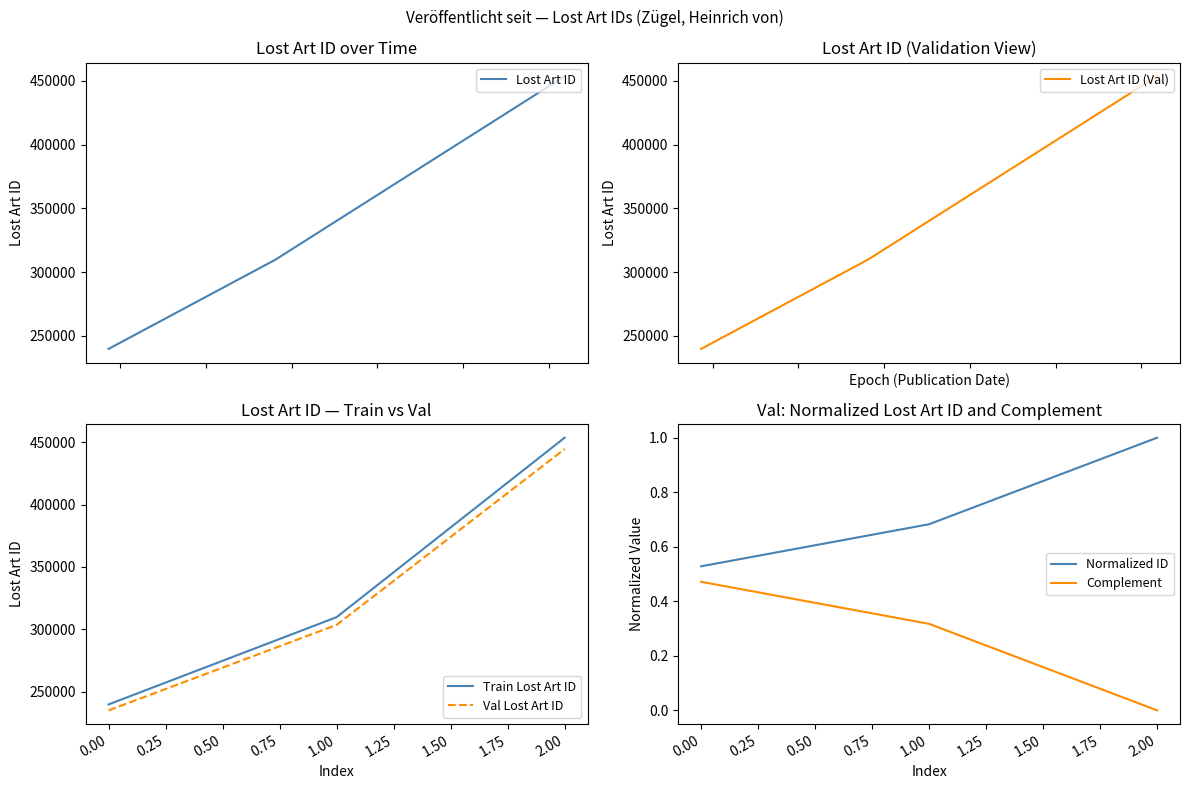

Is the value of Complement at 2.00 greater than the value of Normalized ID at 0.00?

No